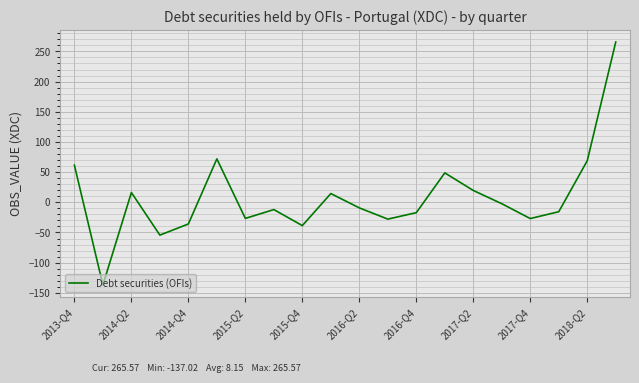

What is the maximum value shown in the chart?

265.6